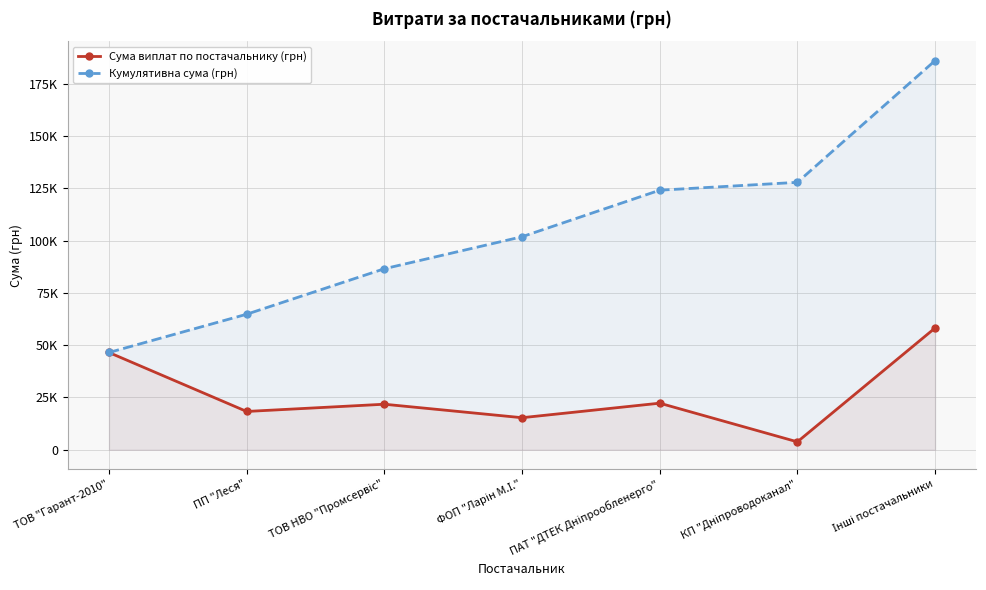

Read the Сума виплат по постачальнику (грн) value at ПАТ "ДТЕК Дніпрообленерго".

22263.1